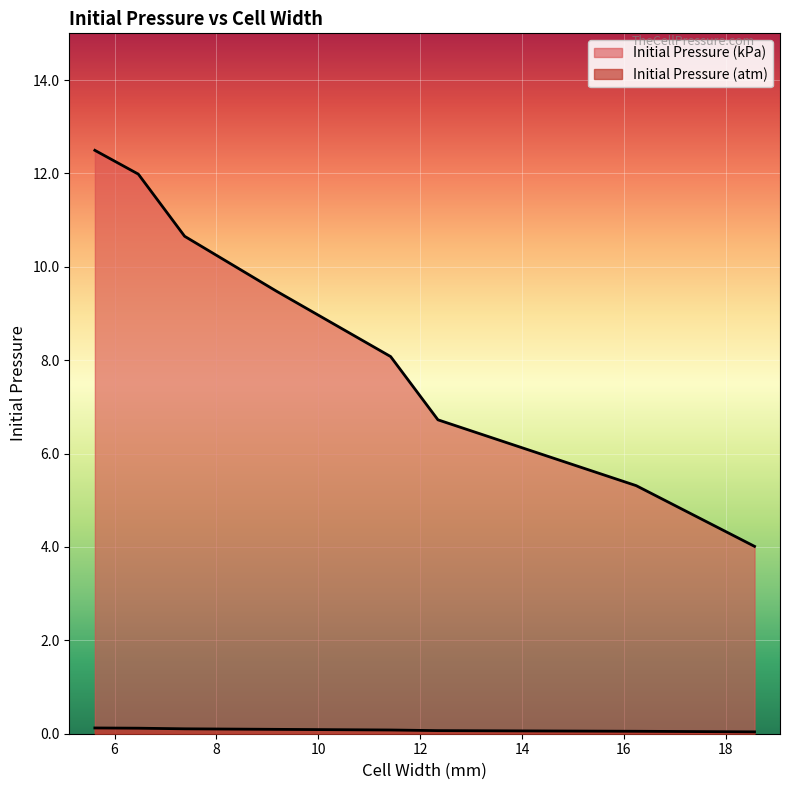

Is the value of Initial Pressure (kPa) at 9.1758 greater than the value of Initial Pressure (atm) at 9.1758?

Yes